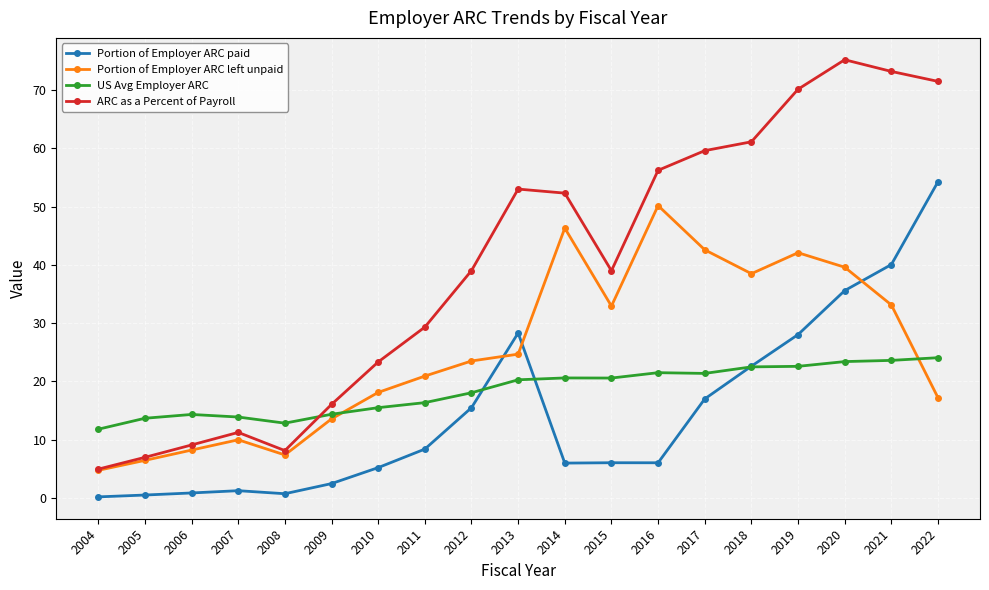

Rank the series by their average value, from lowest to highest.

Portion of Employer ARC paid, US Avg Employer ARC, Portion of Employer ARC left unpaid, ARC as a Percent of Payroll